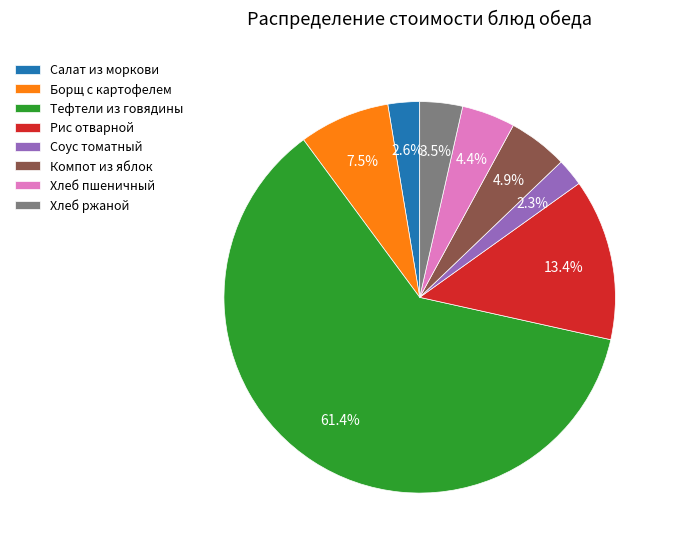

Which has a higher value, Салат из моркови or Компот из яблок?

Компот из яблок